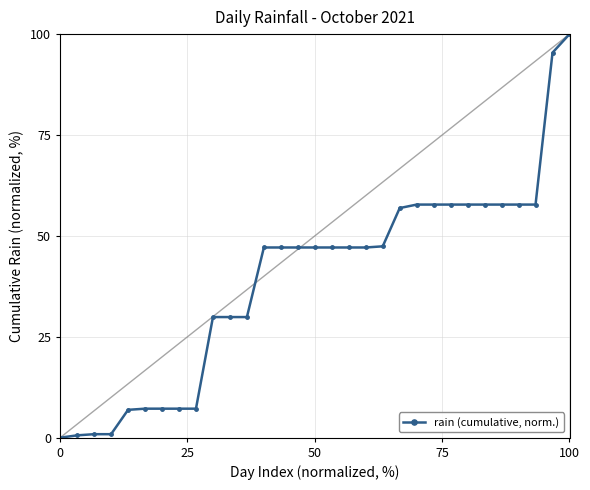

Which category has the highest value in the rain (cumulative, norm.) series?

100